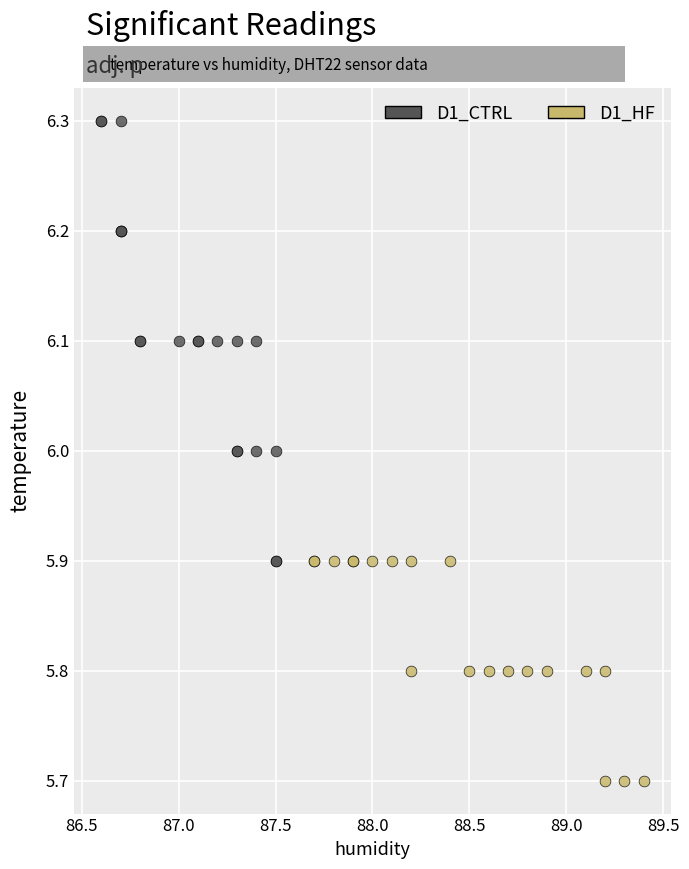

Which series contains the highest Y value?

D1_CTRL